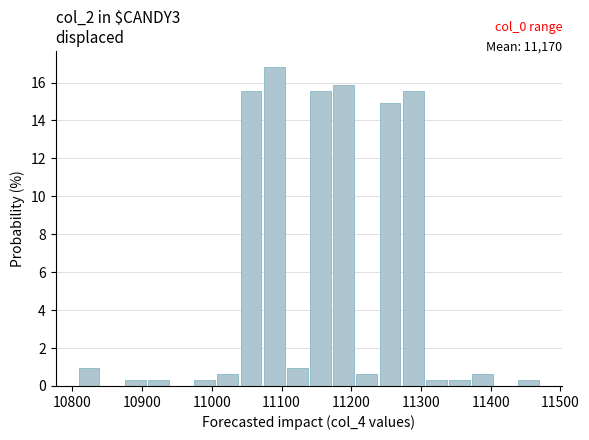

Read against the x-axis, roughly where is the centre of the tallest bar?

11090